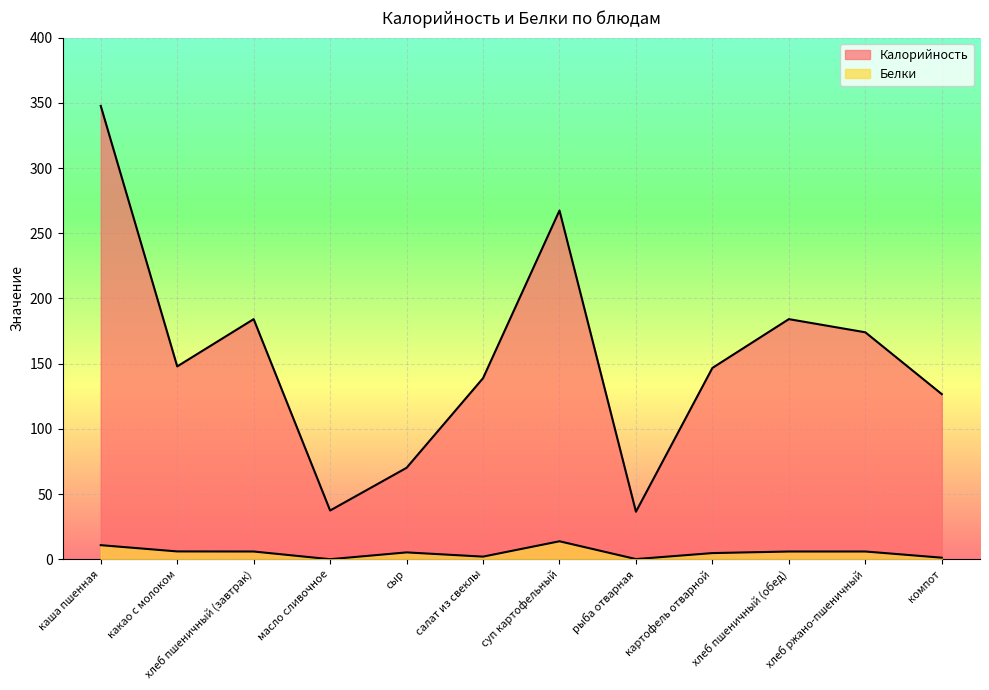

Which series changed the most between какао с молоком and суп картофельный?

Калорийность